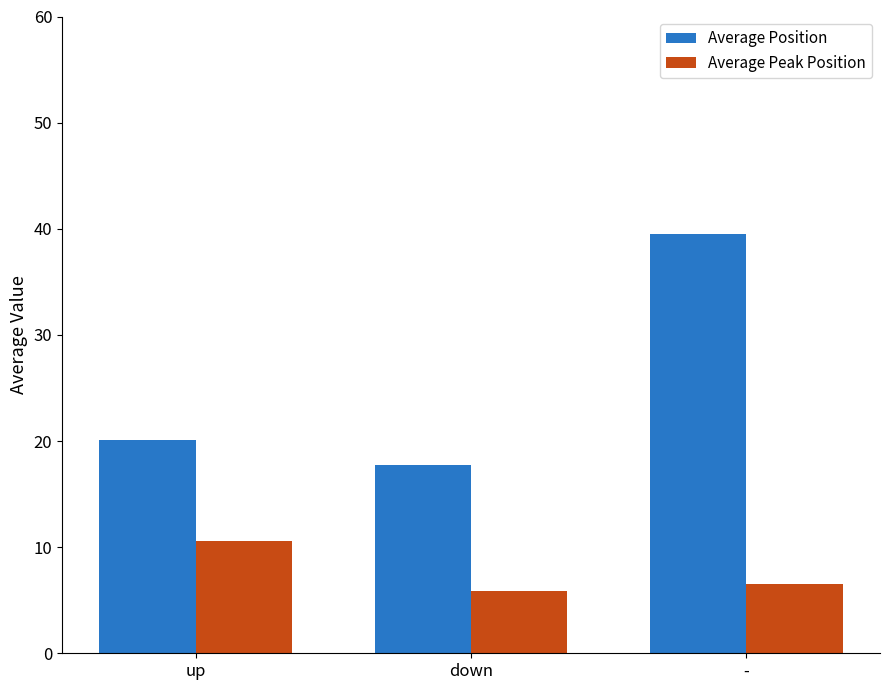

True or false: Average Peak Position has a value of 3.9 at -.

False